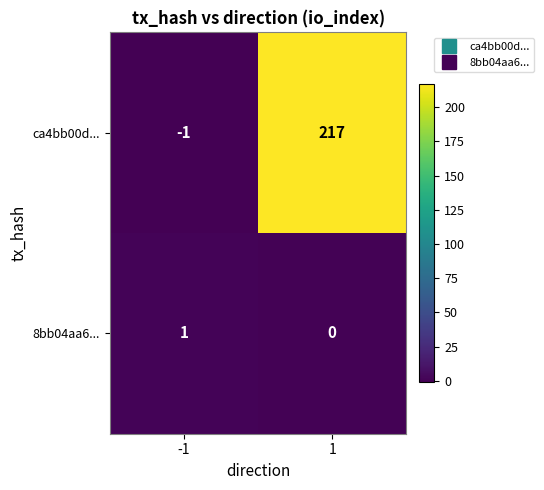

How many series are shown in this chart?

2